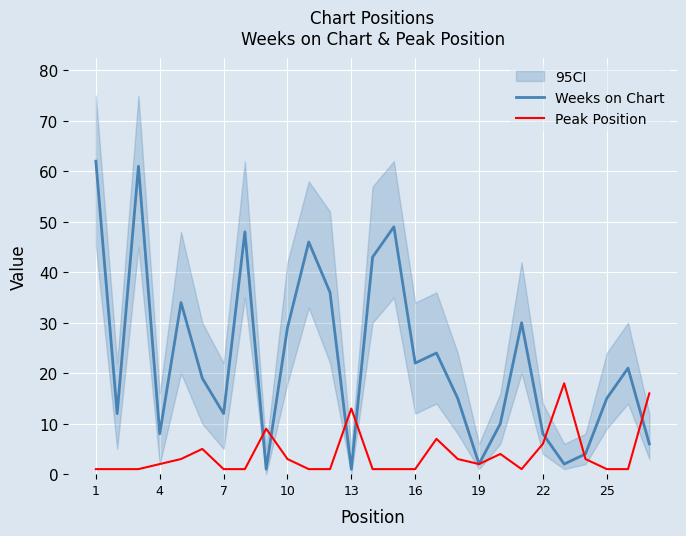

After their last crossing, which series has the higher values: Weeks on Chart or Peak Position?

Peak Position